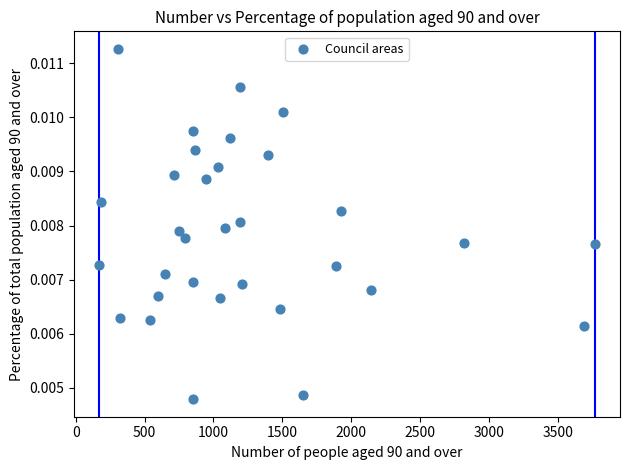

What is the range of X values (max minus min)?

3601.0